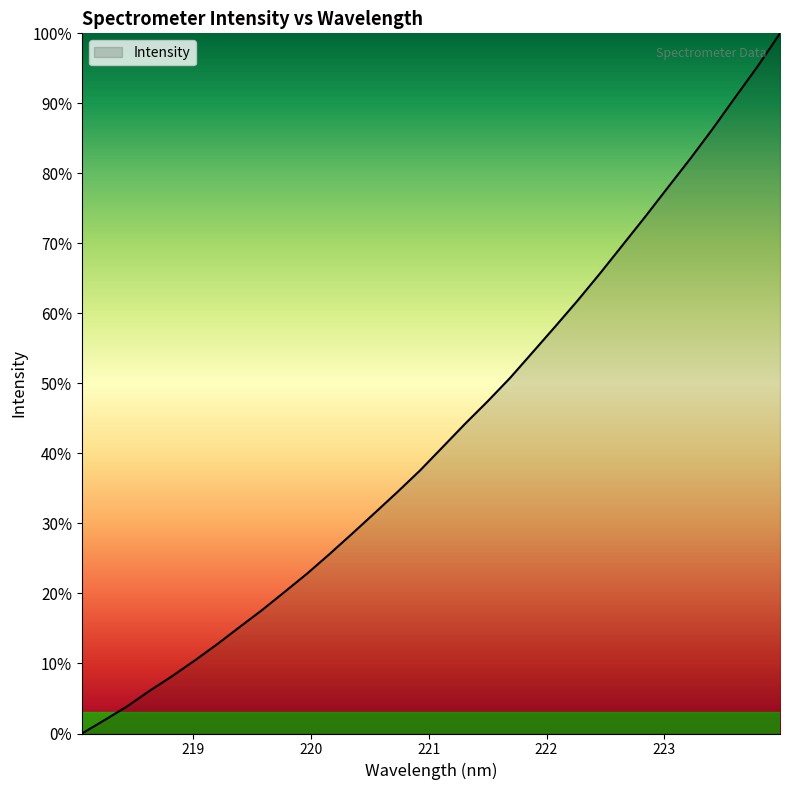

What is the greatest value displayed?

100.0